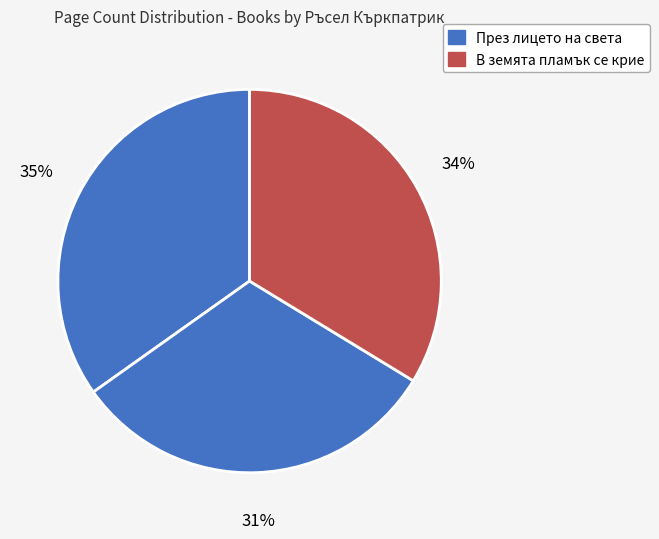

How many slices are in this pie chart?

3